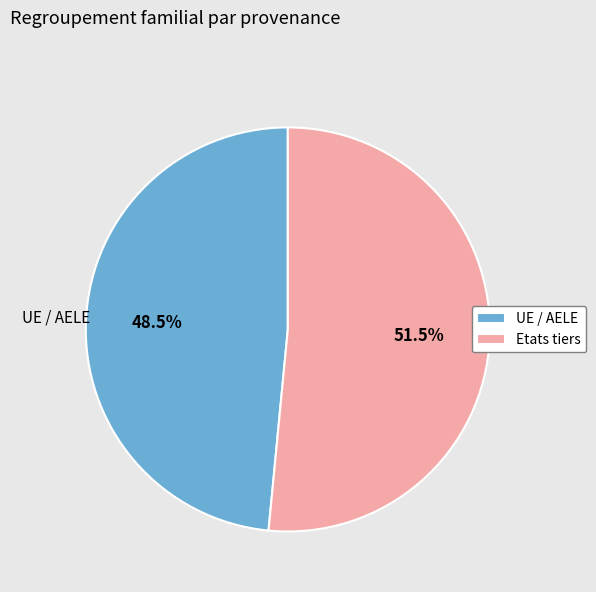

Which has a higher value, UE / AELE or Etats tiers?

Etats tiers